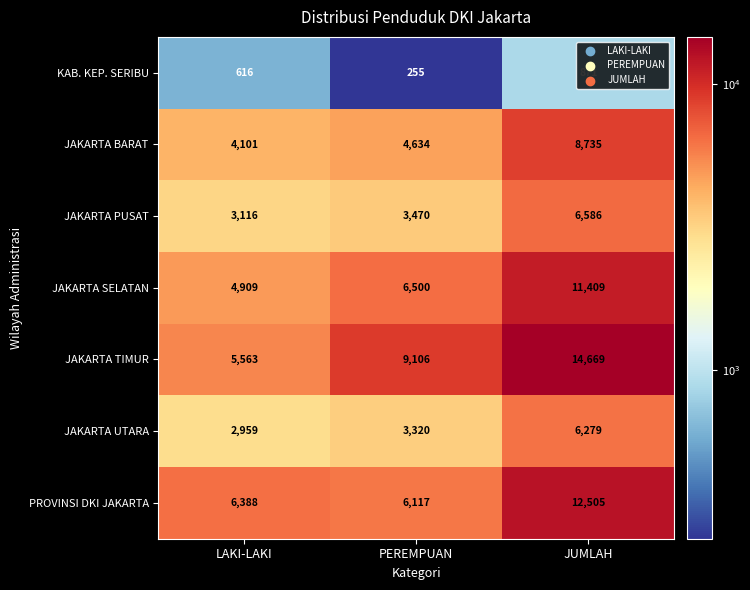

List the series in order of their peak value, lowest first.

KAB. KEP. SERIBU, JAKARTA UTARA, JAKARTA PUSAT, JAKARTA BARAT, JAKARTA SELATAN, PROVINSI DKI JAKARTA, JAKARTA TIMUR